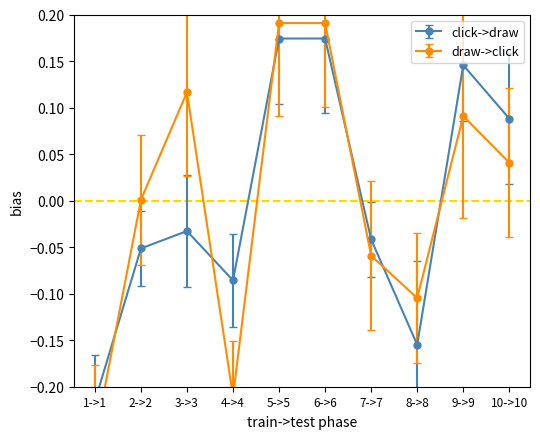

What is the label of the 4th point from the right?

7->7